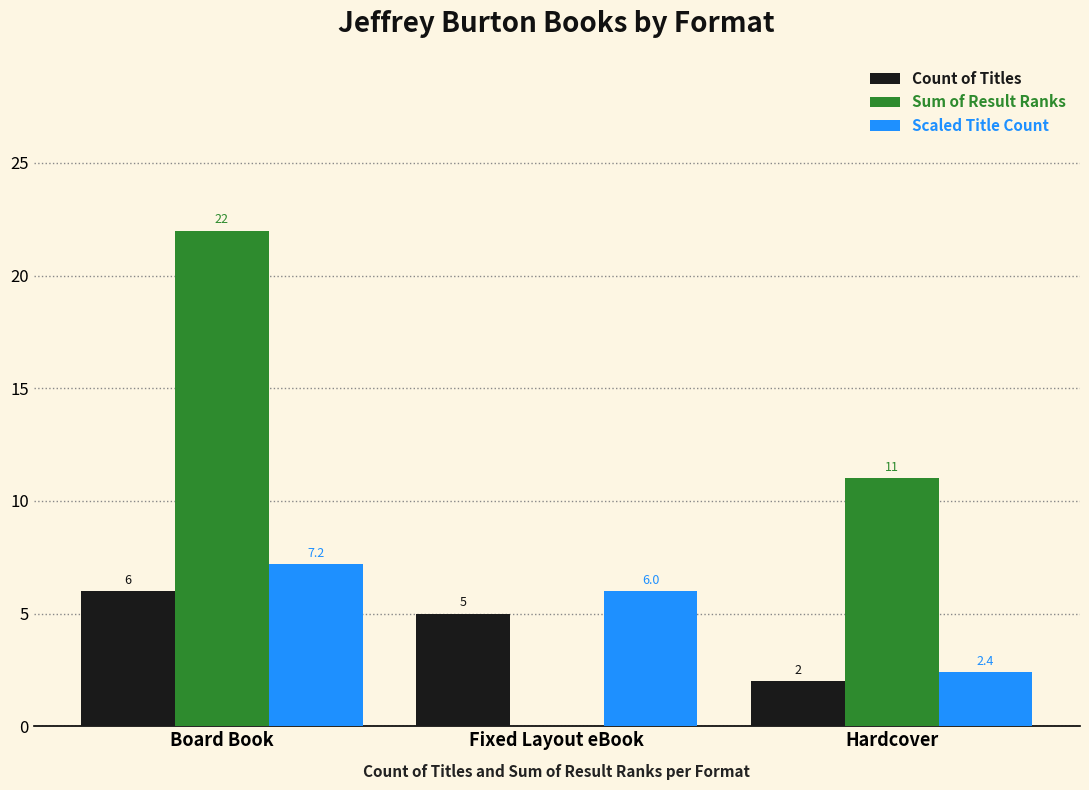

At which category is the sum across all series the highest?

Board Book